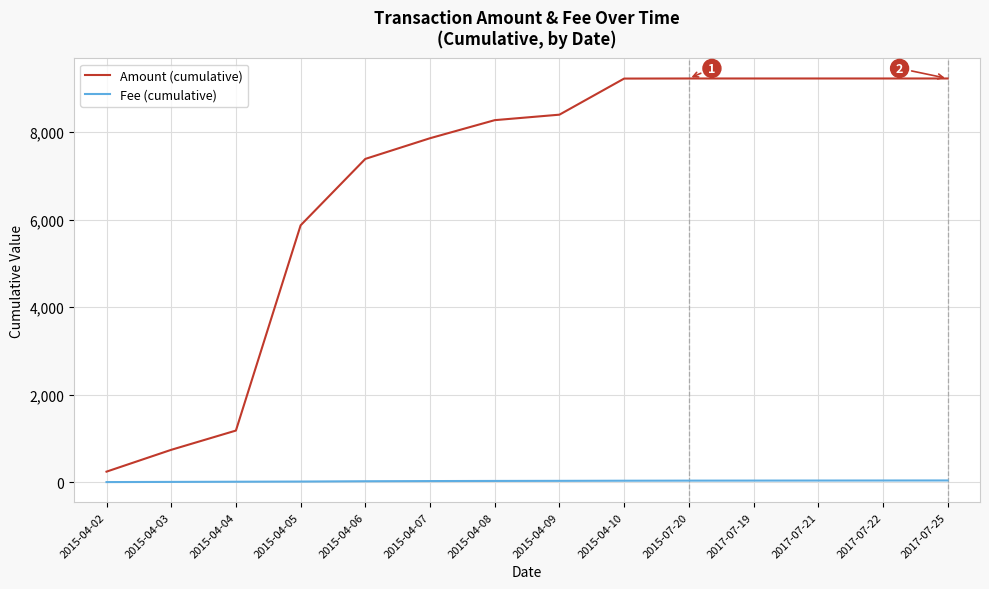

What is the difference between the highest and lowest values at 2017-07-22?

9184.5